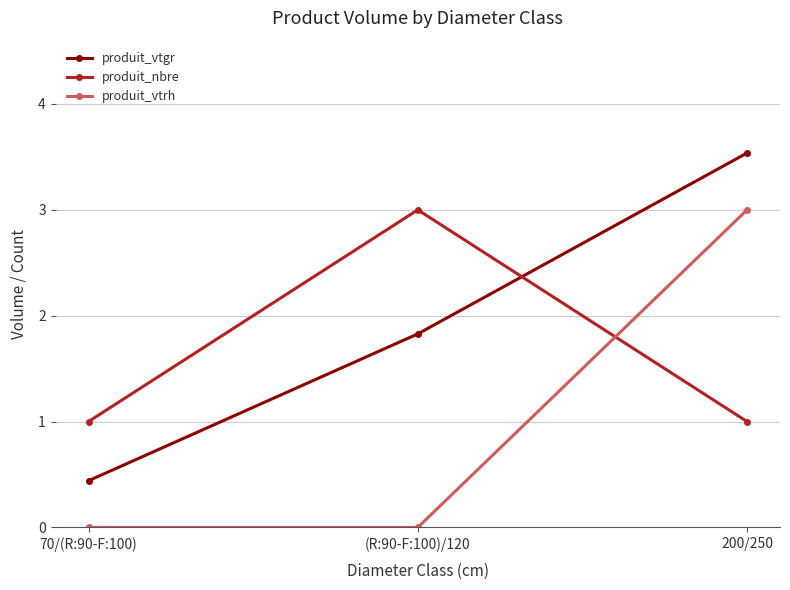

Which category has the highest value across all series?

200/250